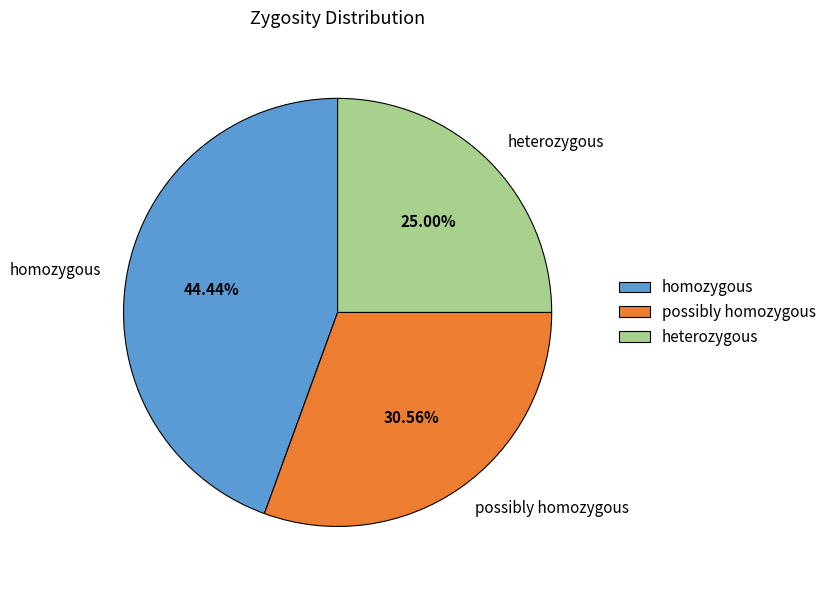

Combined, what portion of the pie is homozygous and heterozygous?

69.4%